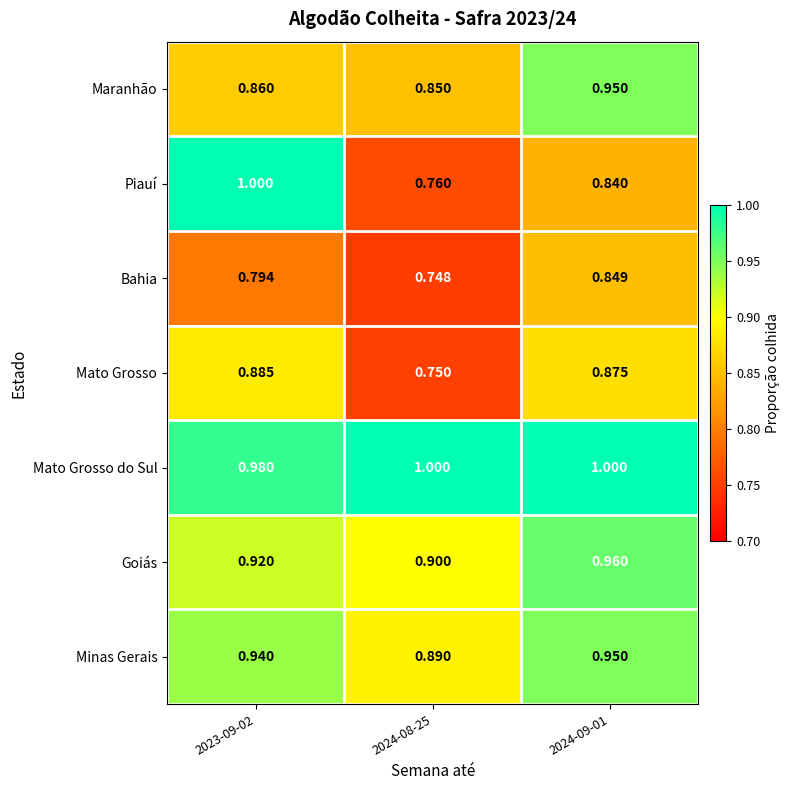

What is the spread (max minus min) of values at 2023-09-02?

0.2